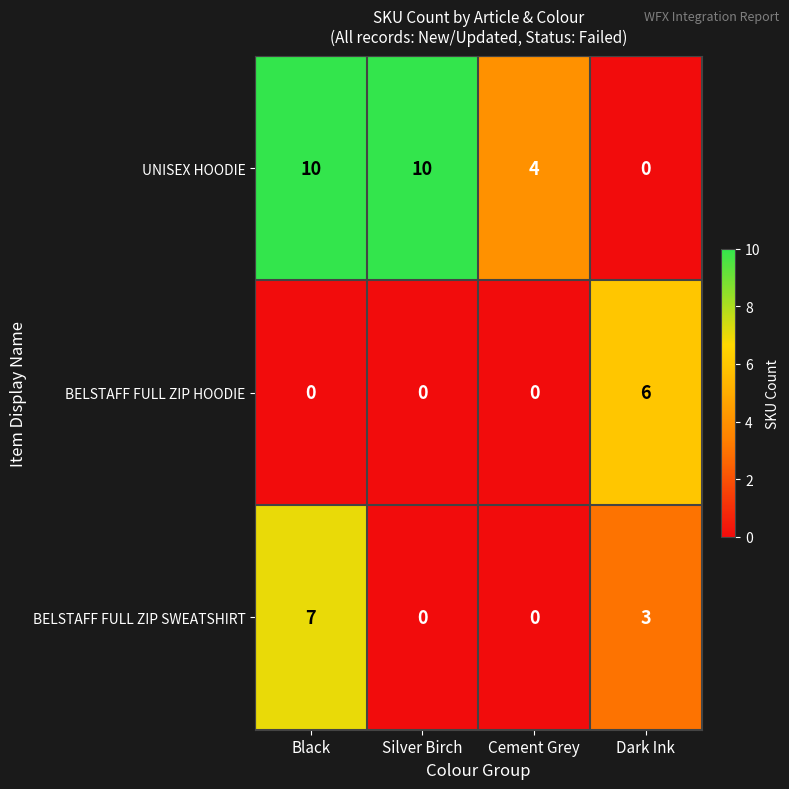

Where does the BELSTAFF FULL ZIP SWEATSHIRT series first go above 3?

Black